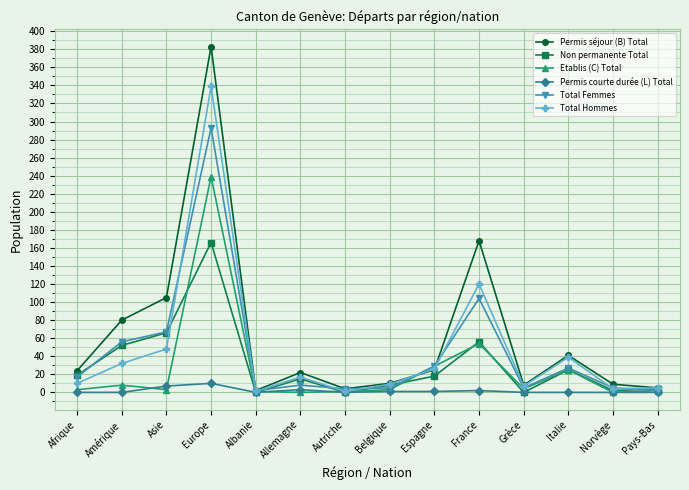

What are all the series names shown in the legend?

Permis séjour (B) Total, Non permanente Total, Etablis (C) Total, Permis courte durée (L) Total, Total Femmes, Total Hommes